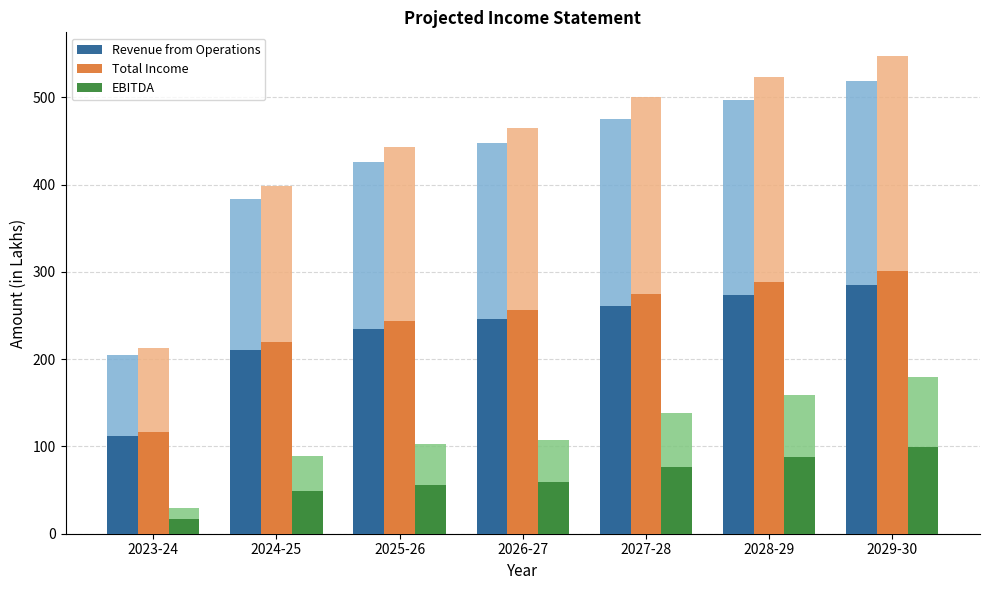

What is the highest value of the EBITDA series?

98.9